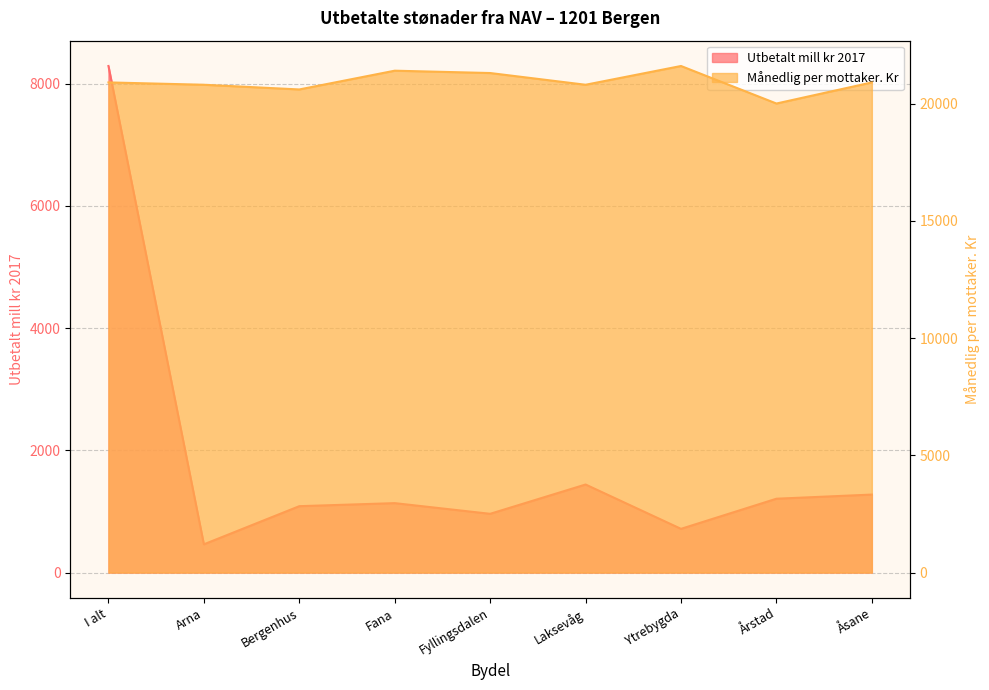

The value of Månedlig per mottaker. Kr at Fyllingsdalen is 32567.4. True or false?

False